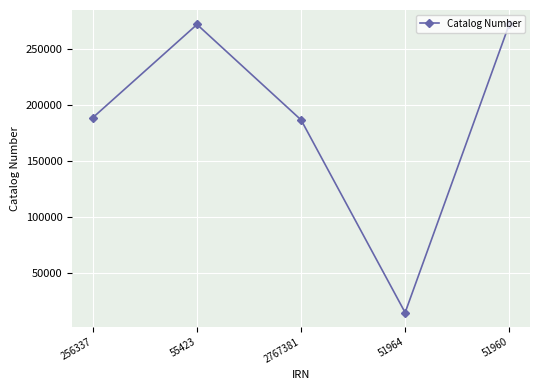

Between 51964 and 256337, which is larger?

256337